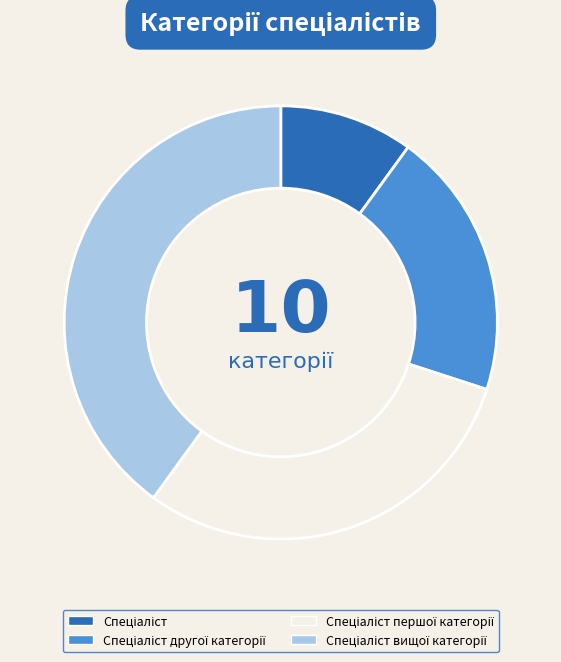

Is there a majority slice in this chart?

No